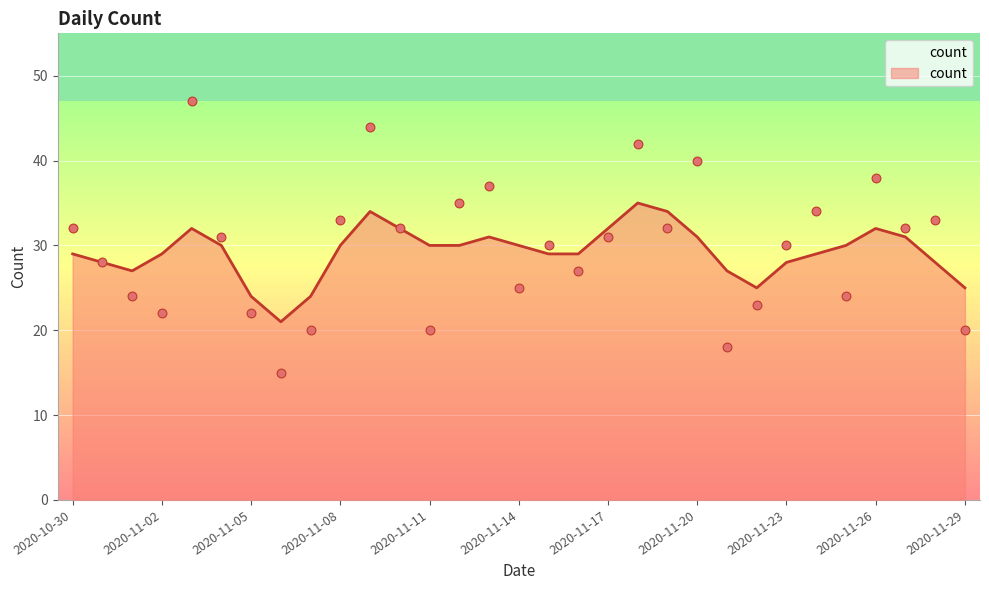

Between 2020-11-18 and 2020-10-30, which is larger?

2020-11-18